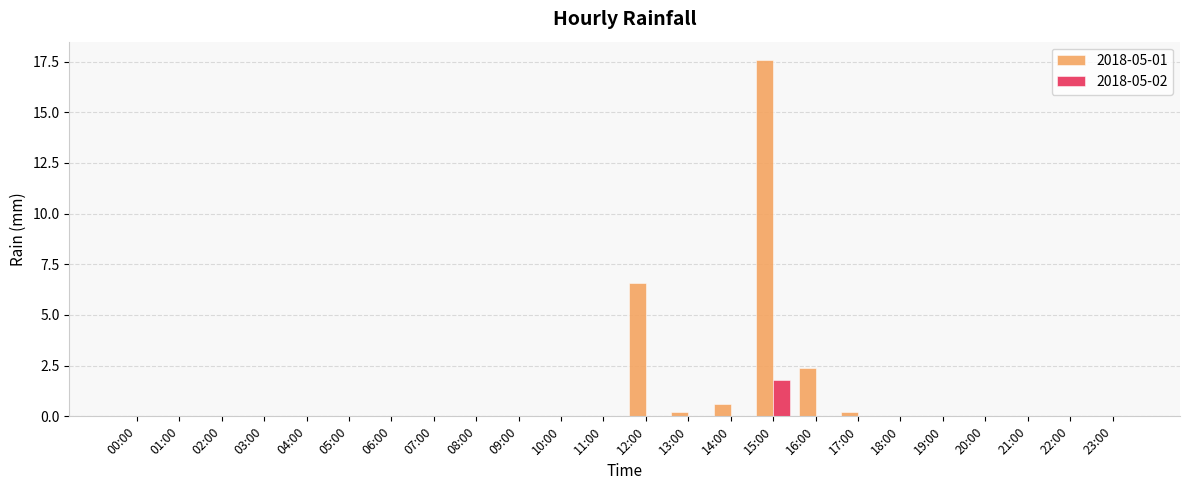

How many distinct data groups are displayed?

2